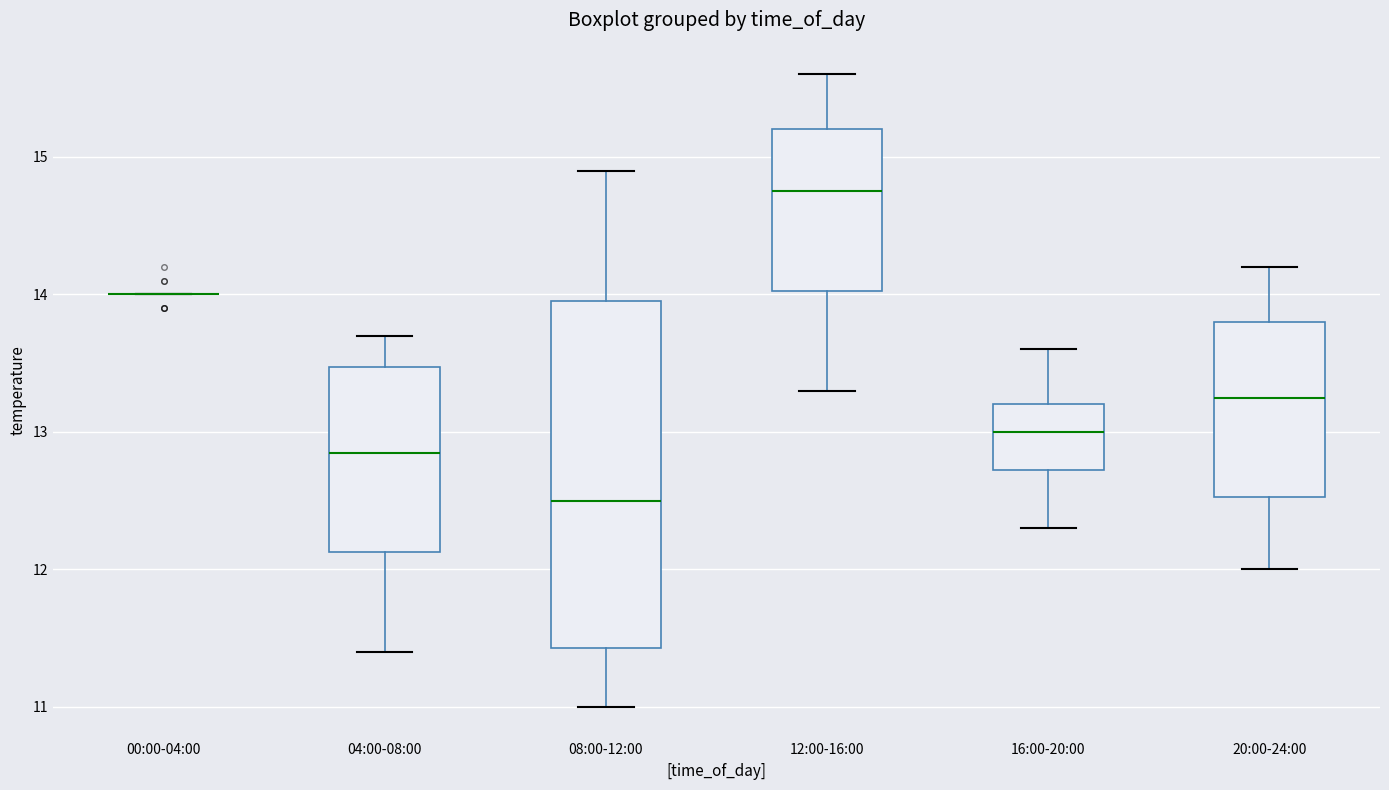

Where does the median line of the box for 20:00-24:00 sit on the y-axis? The values are not printed on the chart, so give them approximately, as read against the axis.

13.3